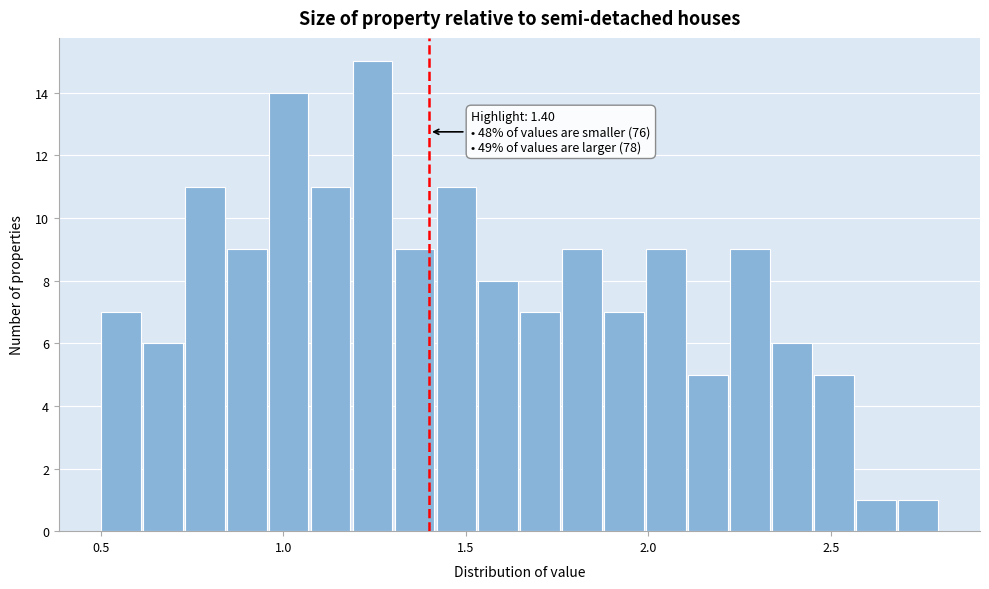

Around what value on the x-axis is the tallest bar? Give the approximate position of its centre, as read against the axis.

1.25